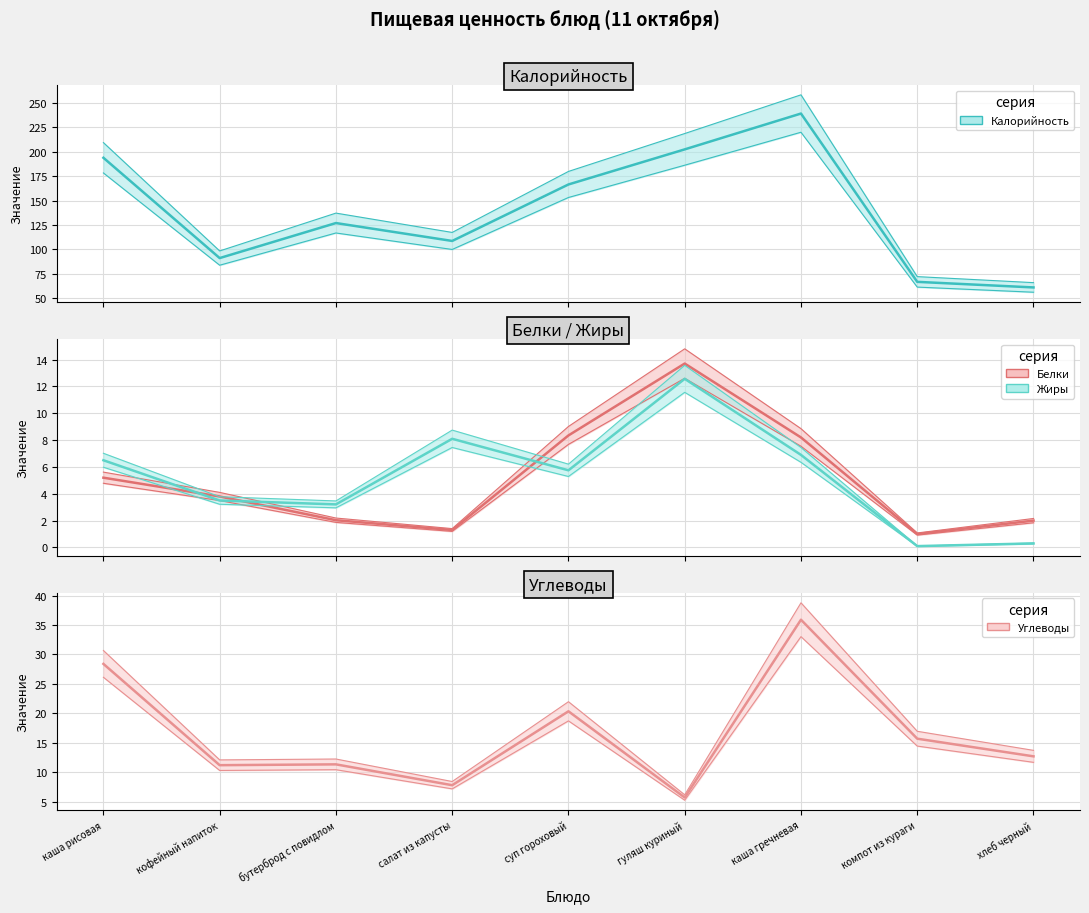

List the series in order of their peak value, lowest first.

Жиры, Белки, Углеводы, Калорийность